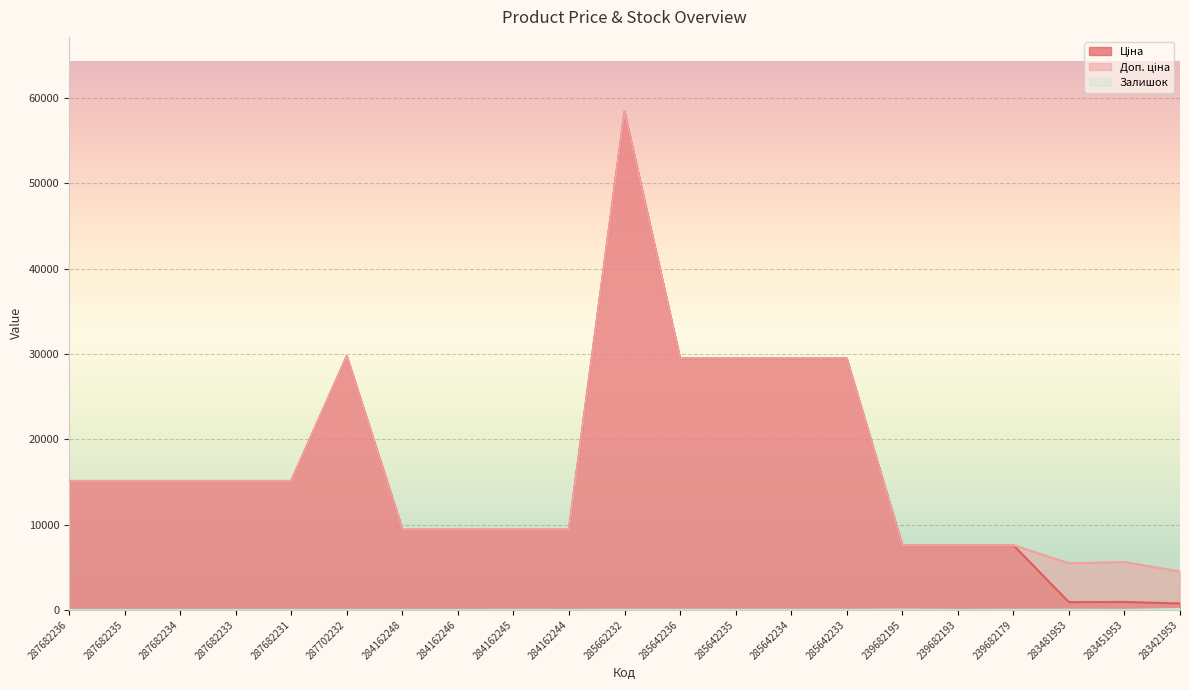

What is the label of the 4th point from the right?

239682179